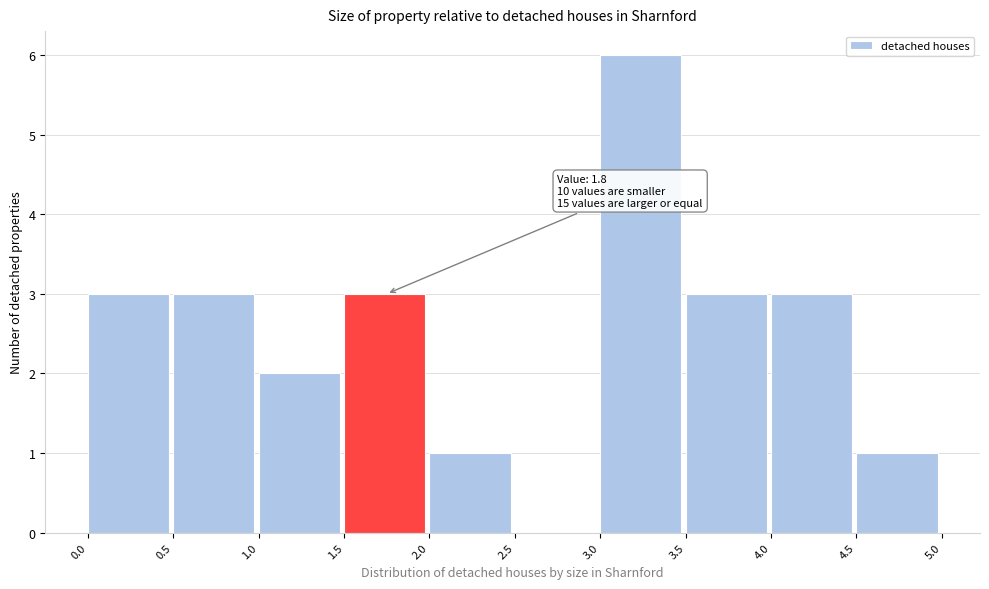

Which range on the x-axis has the tallest bar?

3.0 to 3.5